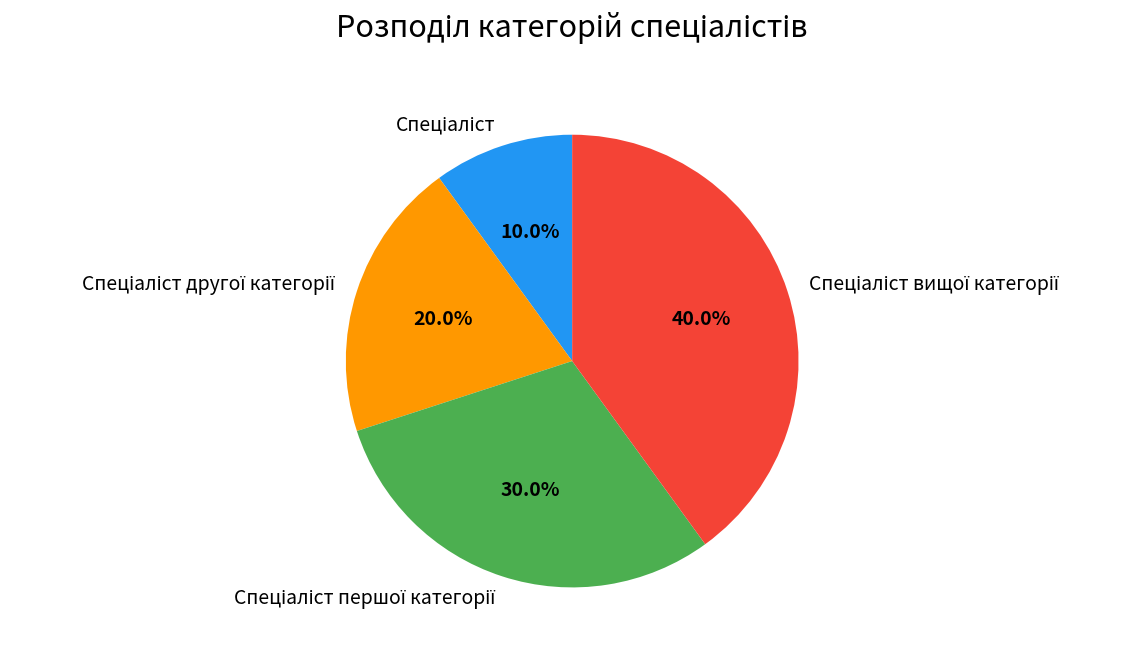

Does any single category account for the majority?

No